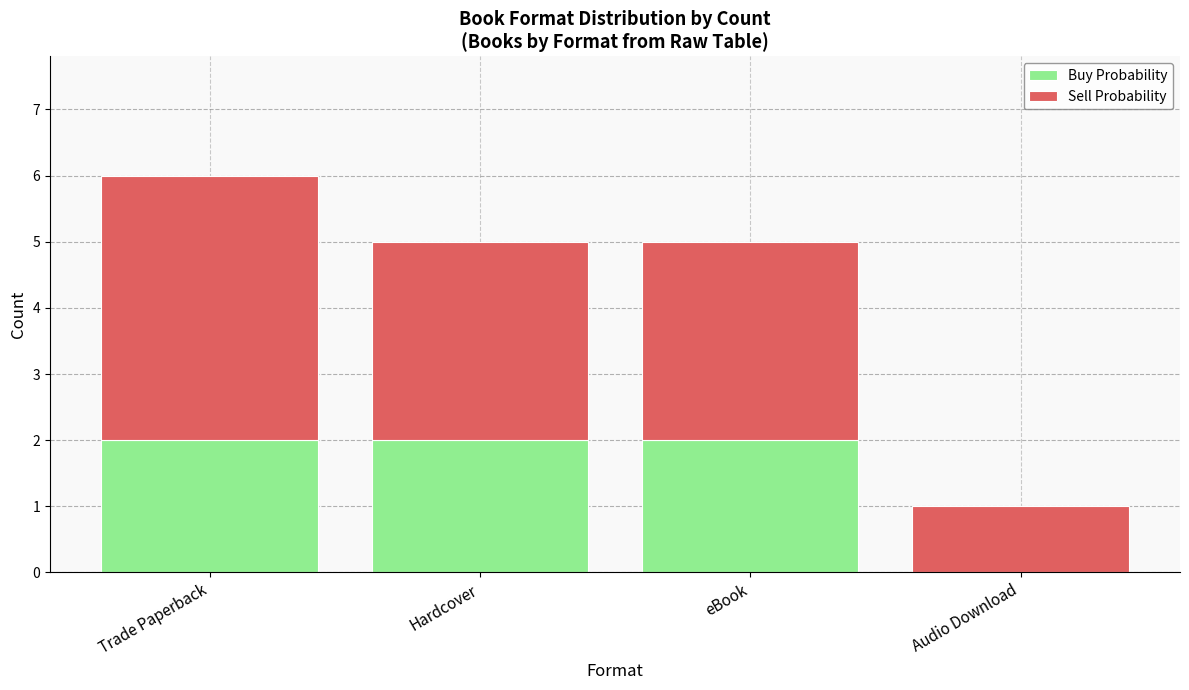

At which category is the sum across all series the highest?

Trade Paperback